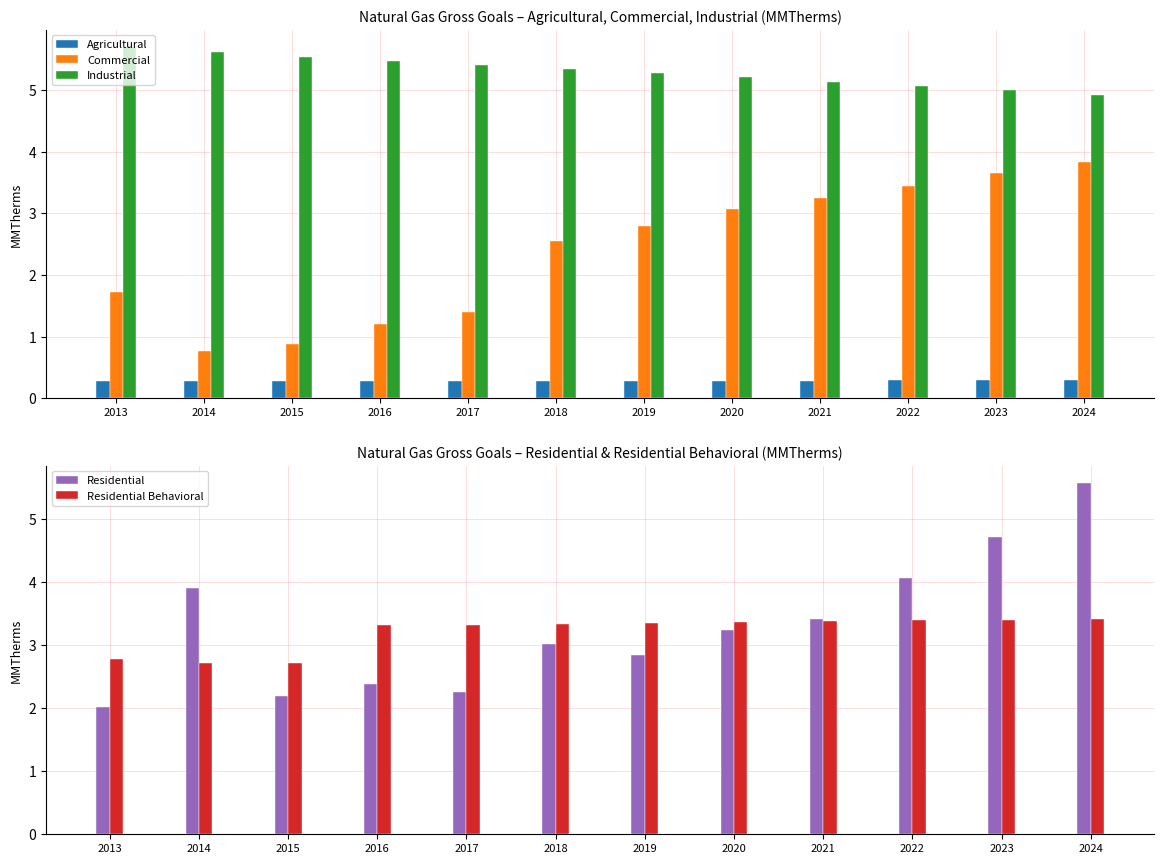

Rank the series at 2023 from lowest to highest value.

Agricultural, Residential Behavioral, Commercial, Residential, Industrial